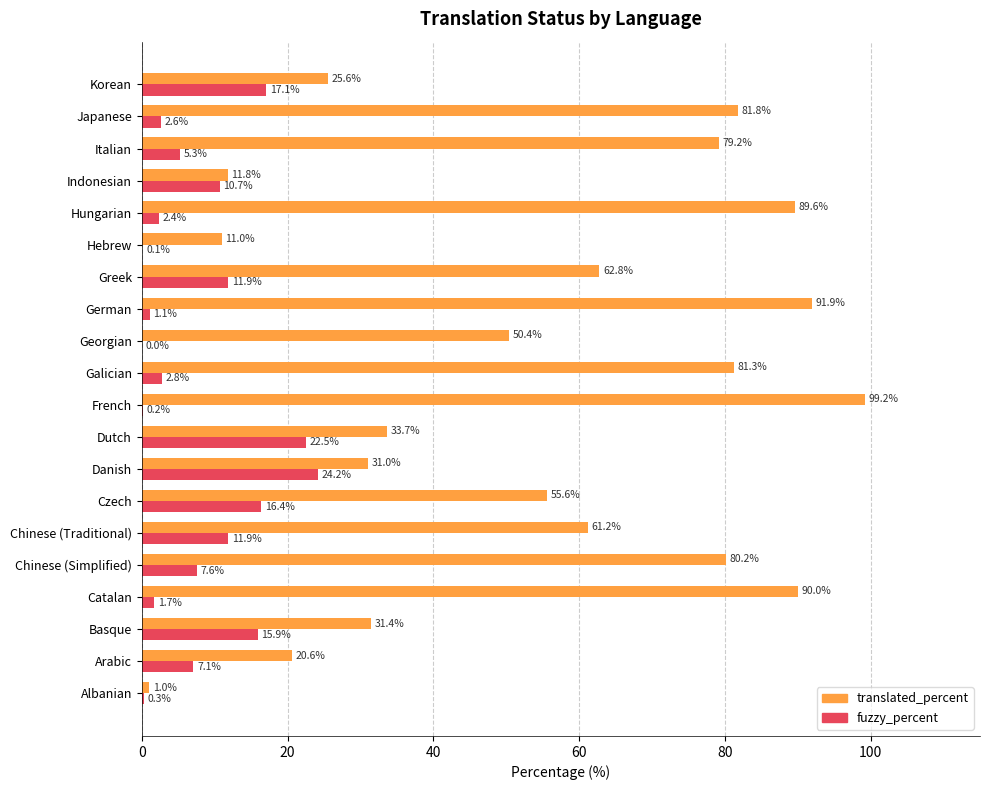

What is the sum of the fuzzy_percent values at Greek and Czech?

28.3